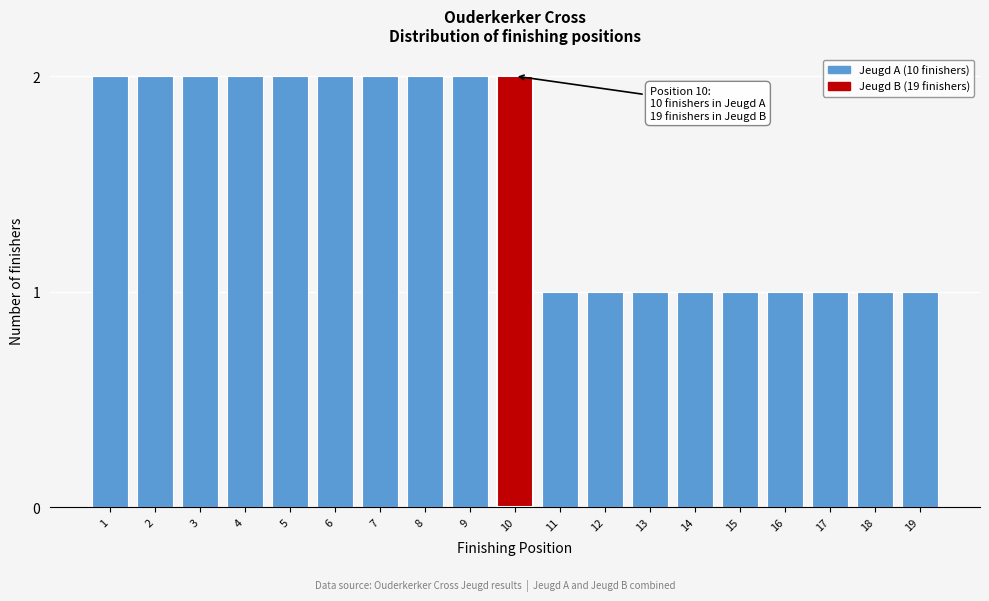

Reading right to left, what are all the values shown in this chart?

1	1	1	1	1	1	1	1	1	2	2	2	2	2	2	2	2	2	2